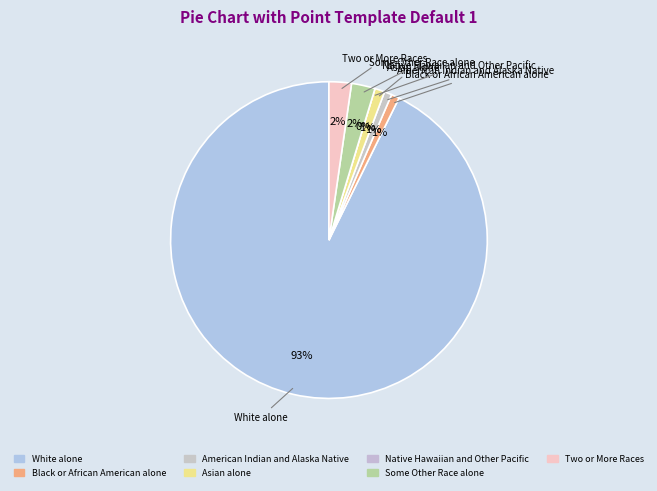

Is the sum of Black or African American alone and White alone greater than half?

Yes